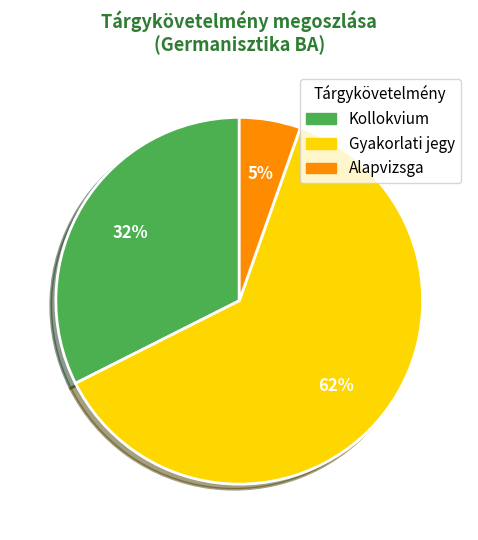

How many slices are in this pie chart?

3